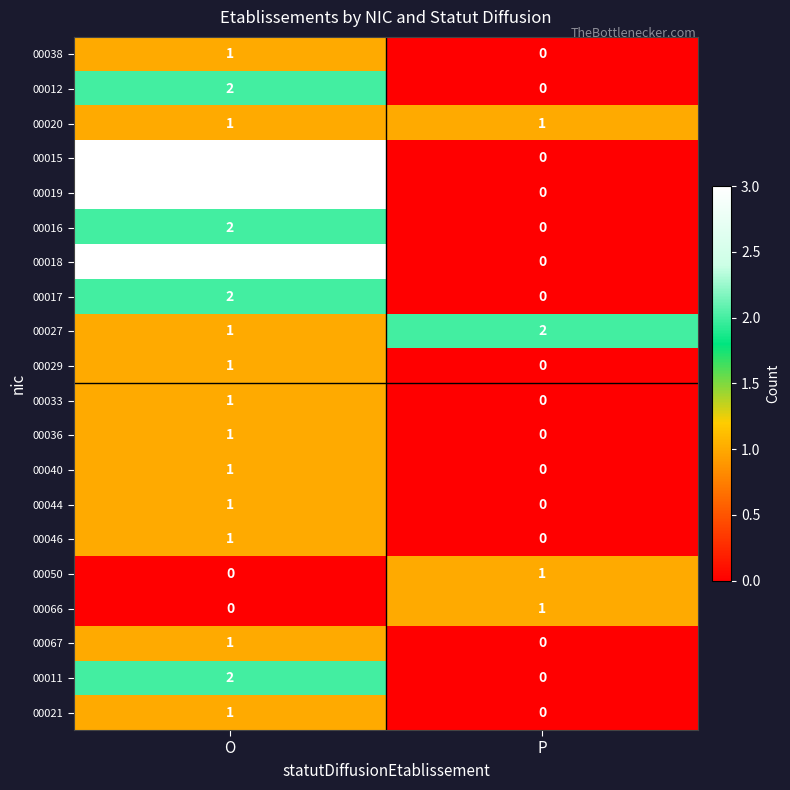

At which category is the sum across all series the highest?

O